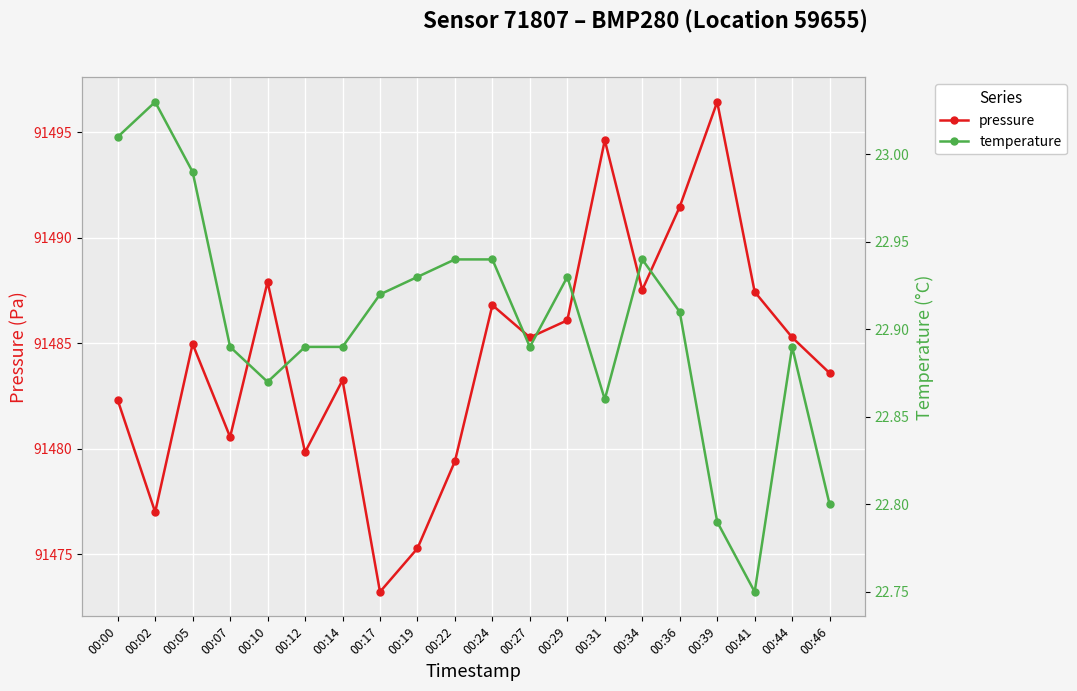

At which label does temperature reach its peak?

00:02